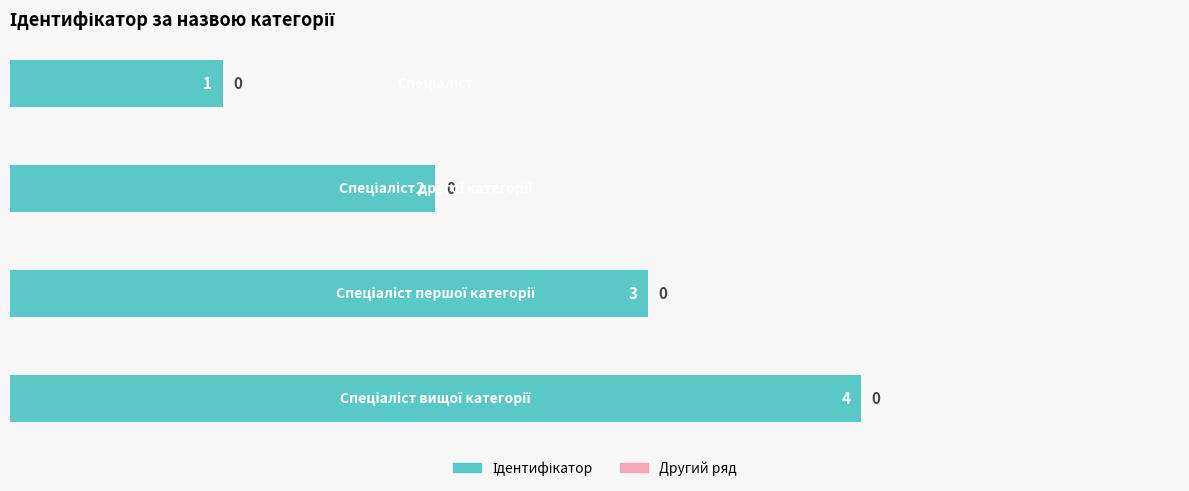

What is the maximum value shown in the chart?

4